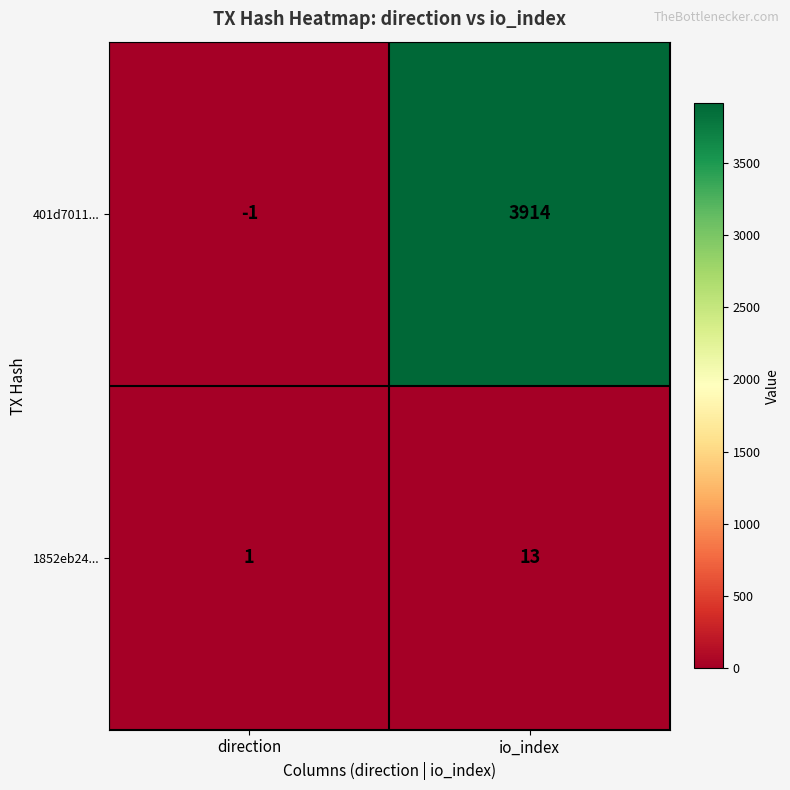

At which category does the chart reach its peak across all series?

io_index